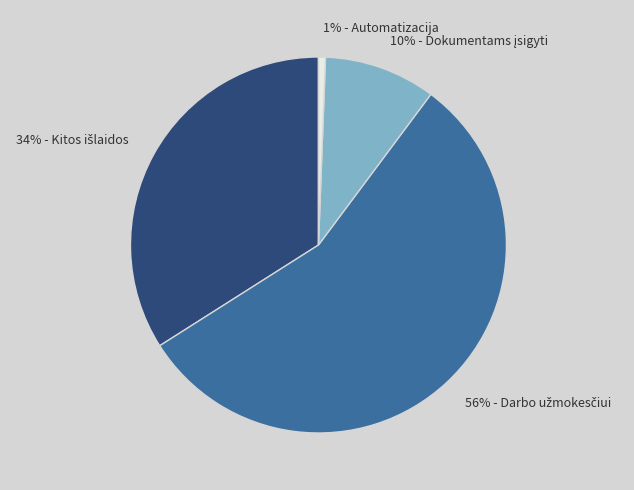

Is there any slice that represents more than half of the pie?

Yes